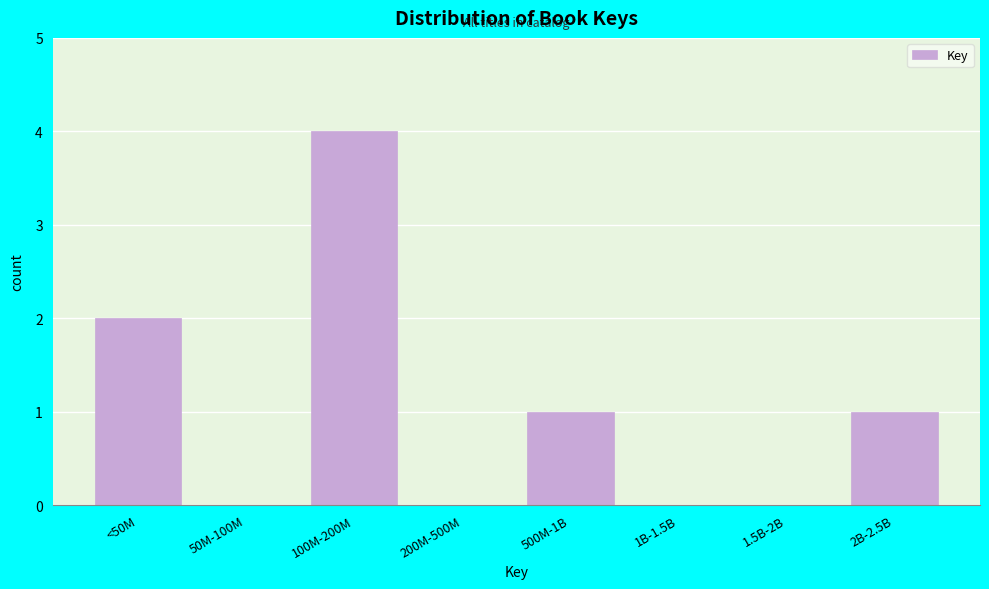

Reading right to left, transcribe all the data shown in this chart.

2B-2.5B=1	1.5B-2B=0	1B-1.5B=0	500M-1B=1	200M-500M=0	100M-200M=4	50M-100M=0	<50M=2